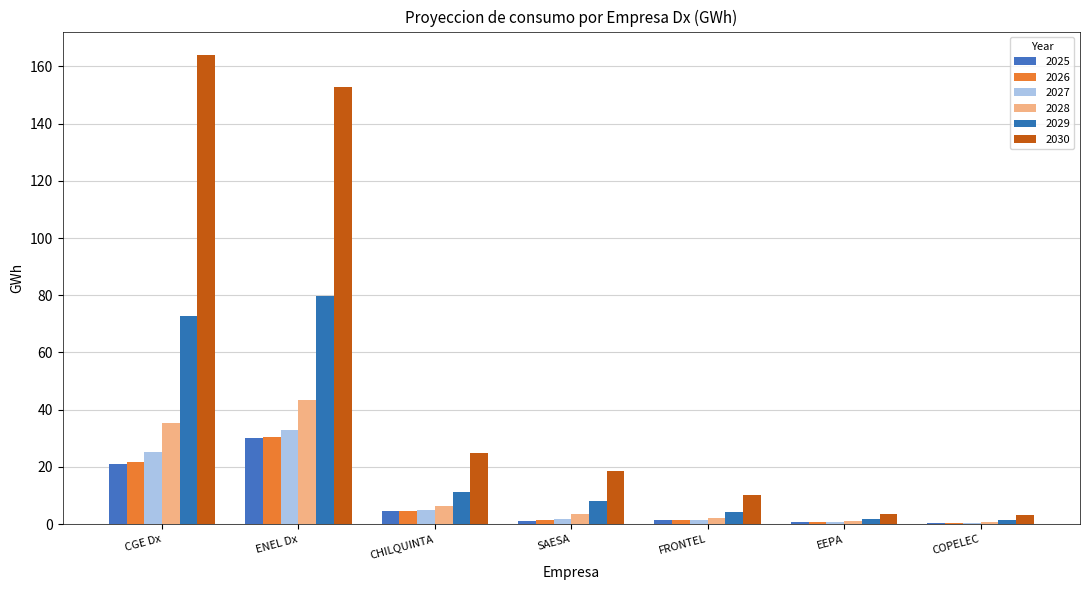

How many values in the 2026 series exceed 1?

5